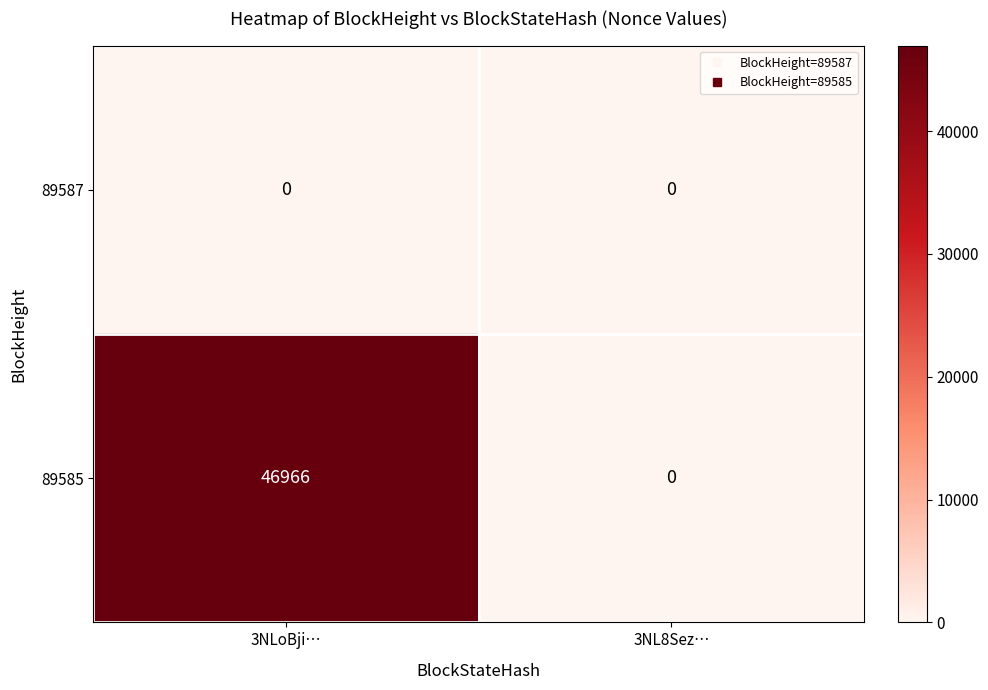

At which label does 89585 reach its peak?

3NLoBji…